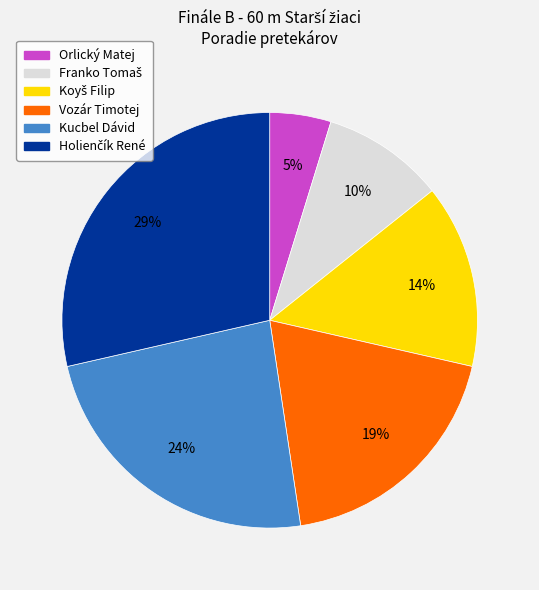

Which category has the smallest portion of the pie?

Orlický Matej